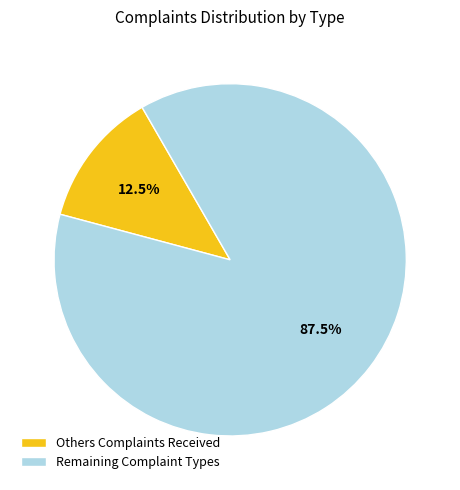

To the nearest percent, what is the average slice percentage?

50%